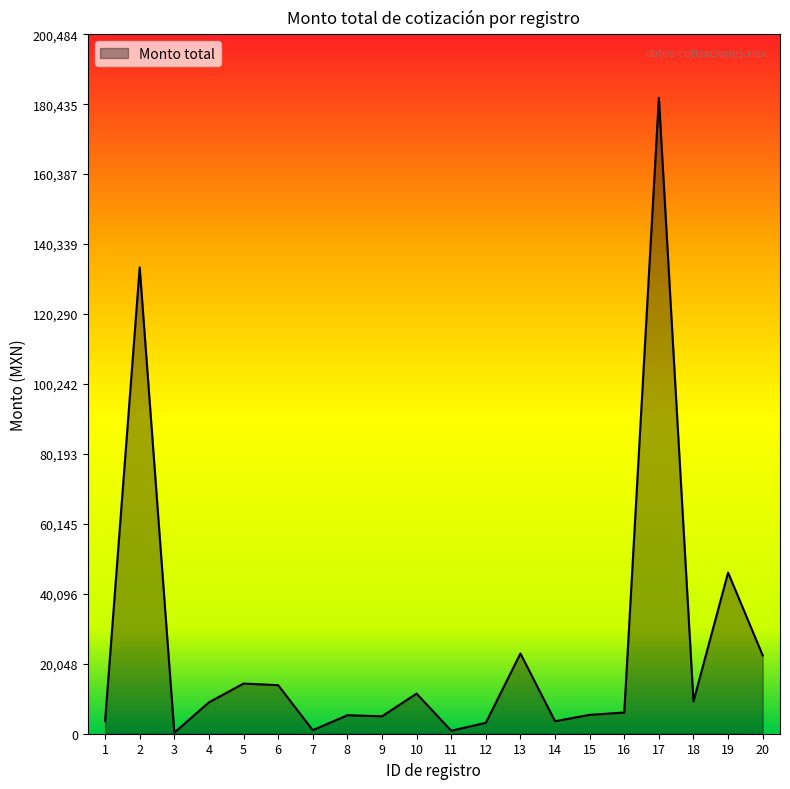

What is the minimum value shown in the chart?

318.0